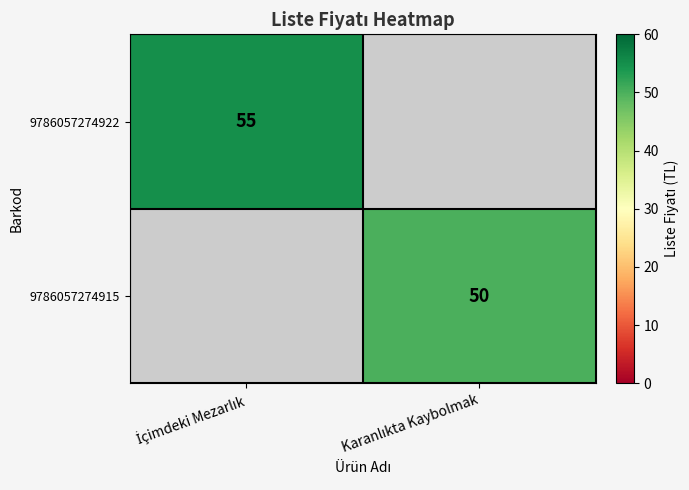

What value does the 9786057274915 series have at Karanlıkta Kaybolmak?

50.0